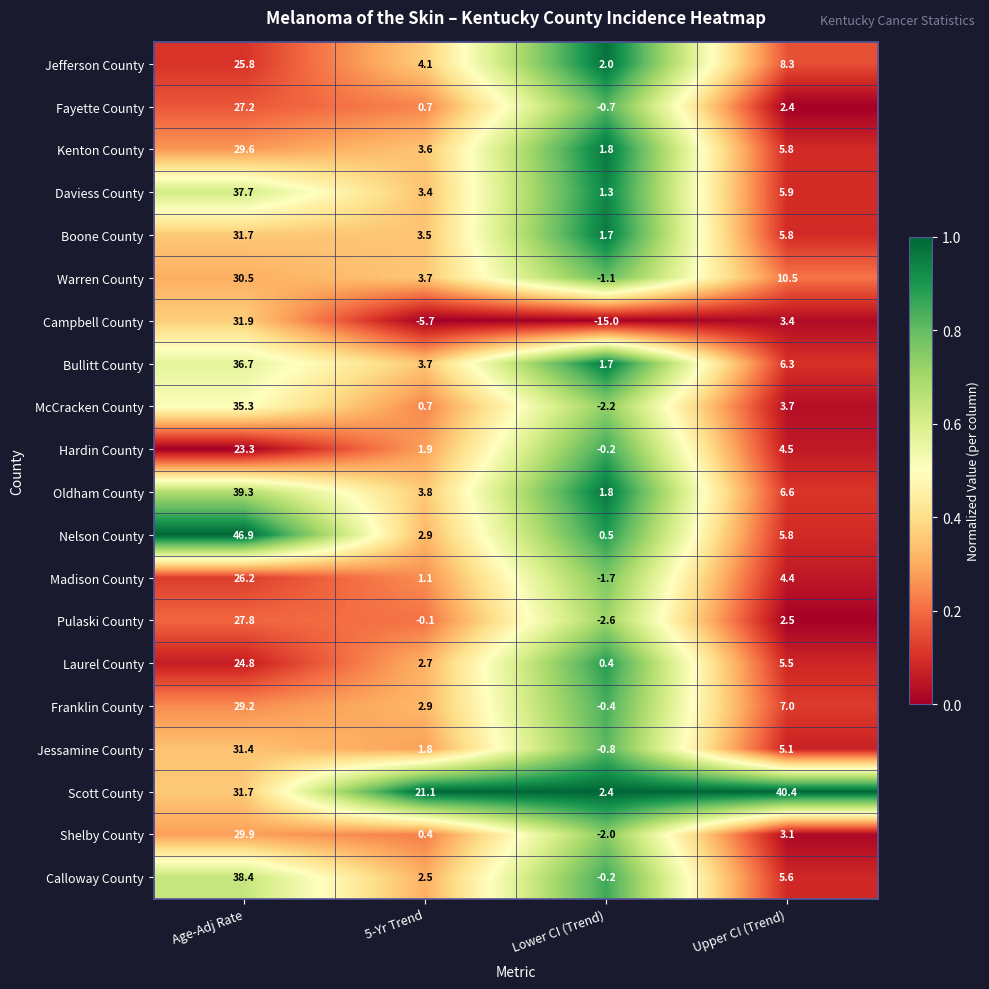

What is the average value of the Madison County series?

7.5